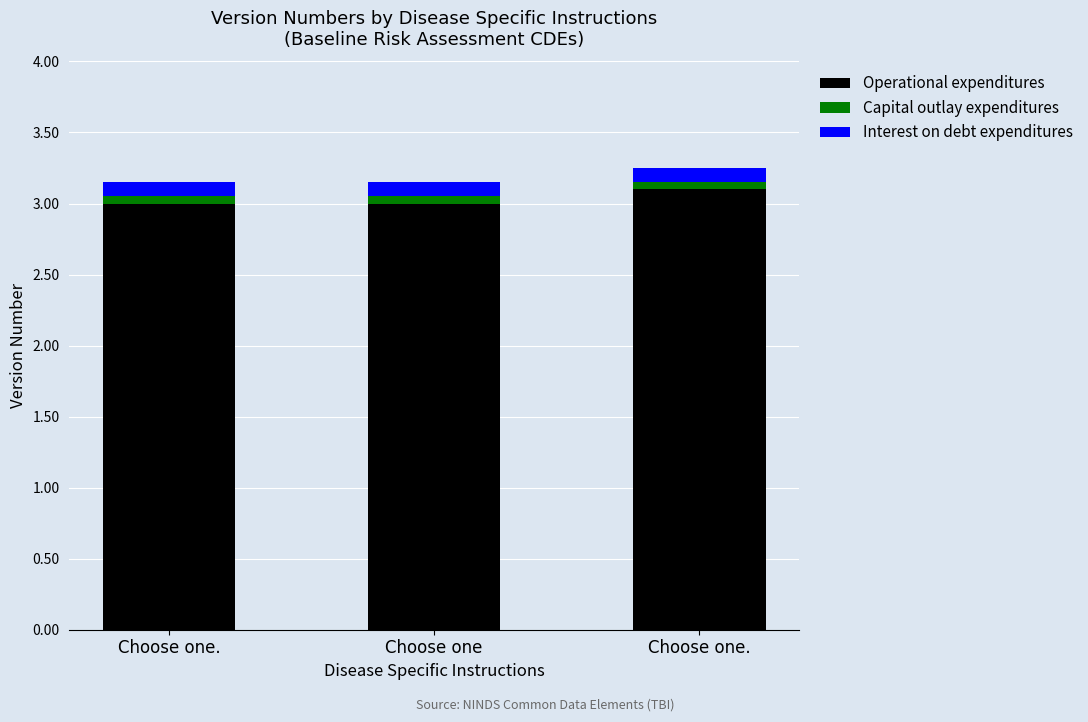

Does the chart contain stacked bars?

Yes